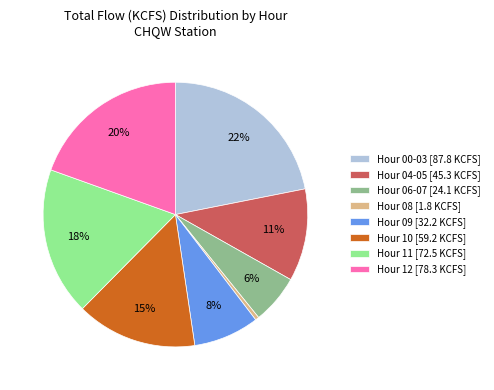

To the nearest percent, what is the average slice percentage?

12%